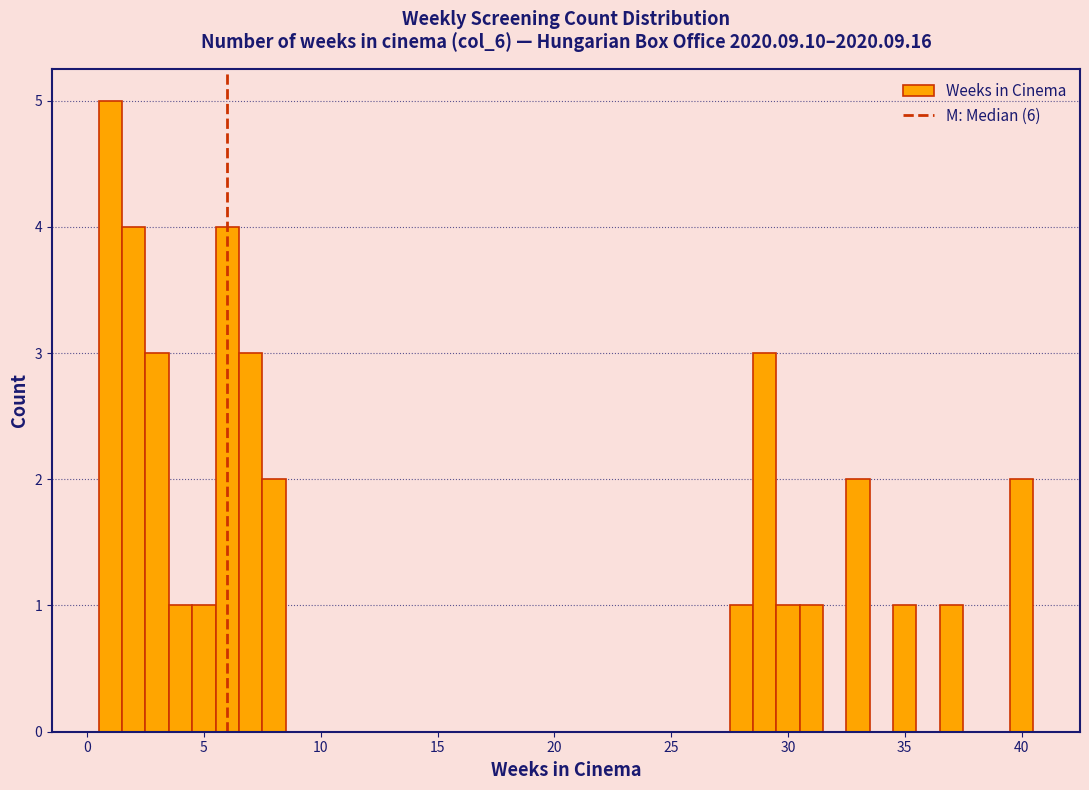

Read against the x-axis, roughly where is the centre of the tallest bar?

1.0